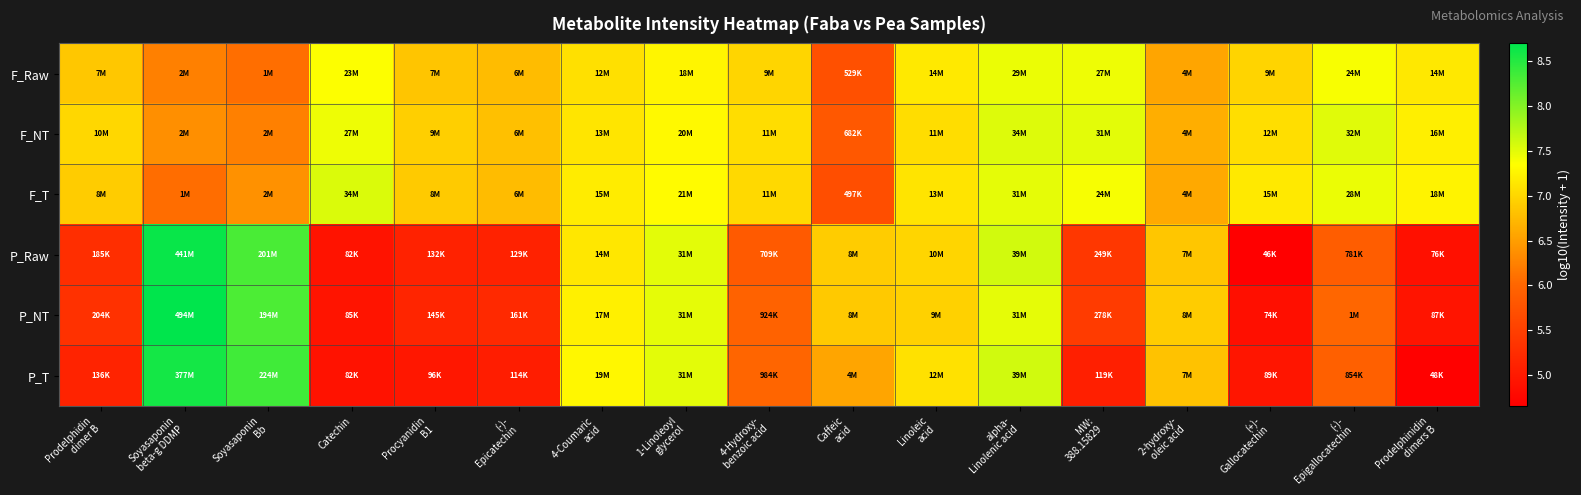

List the series in order of their peak value, highest first.

P_NT, P_Raw, P_T, F_T, F_NT, F_Raw